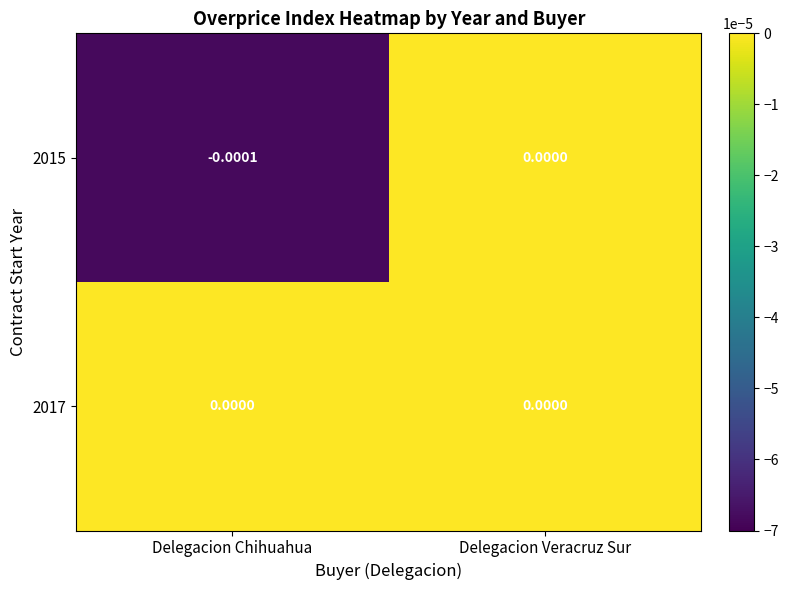

At which label is 2015 closest to 0?

Delegacion Veracruz Sur